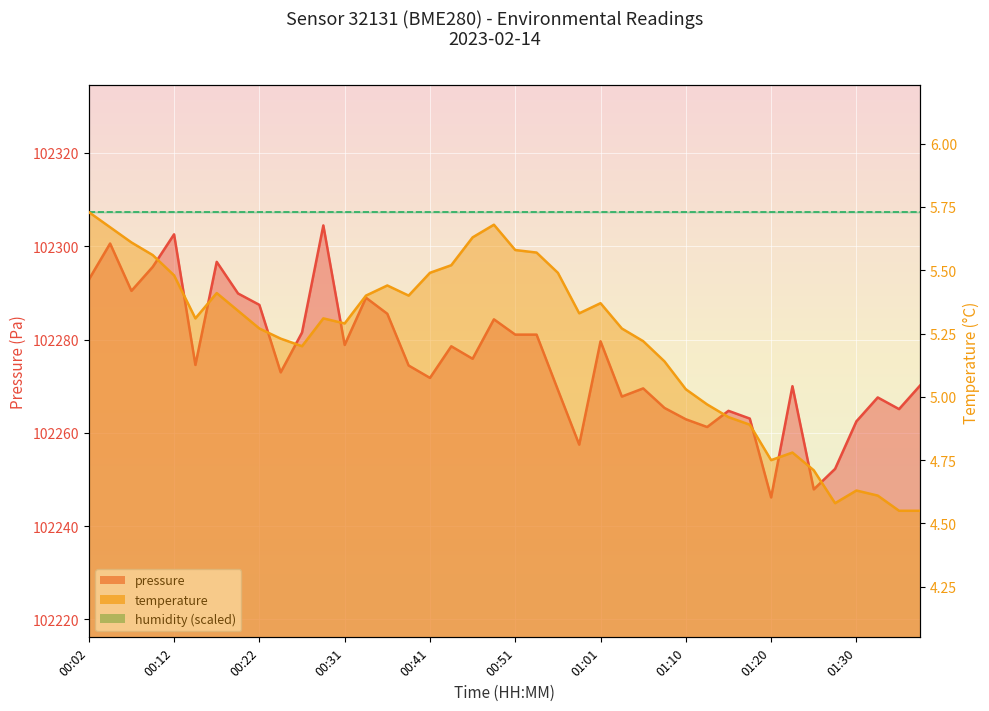

Which label corresponds to the smallest value in the chart?

01:35